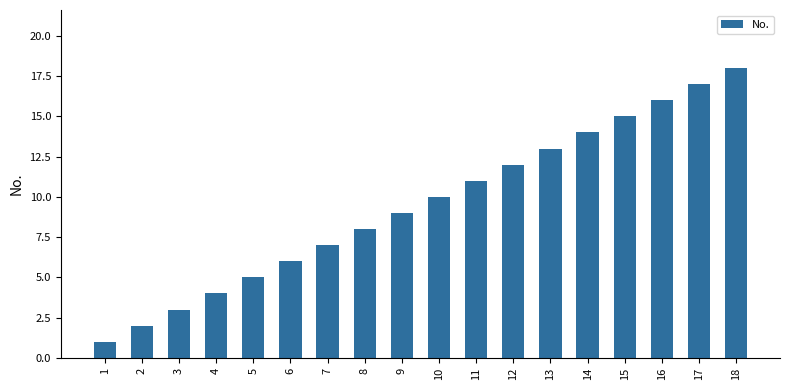

Reading right to left, list all the values displayed in this chart.

18=18	17=17	16=16	15=15	14=14	13=13	12=12	11=11	10=10	9=9	8=8	7=7	6=6	5=5	4=4	3=3	2=2	1=1